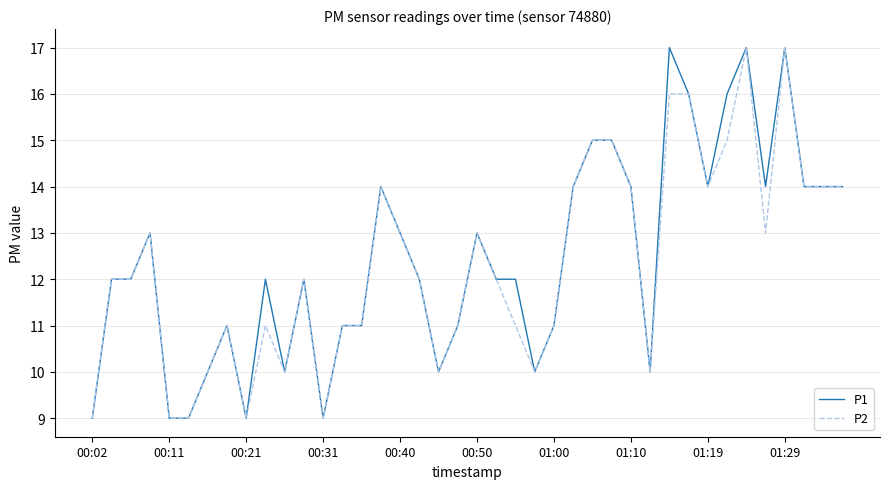

What is the lowest value of the P2 series?

9